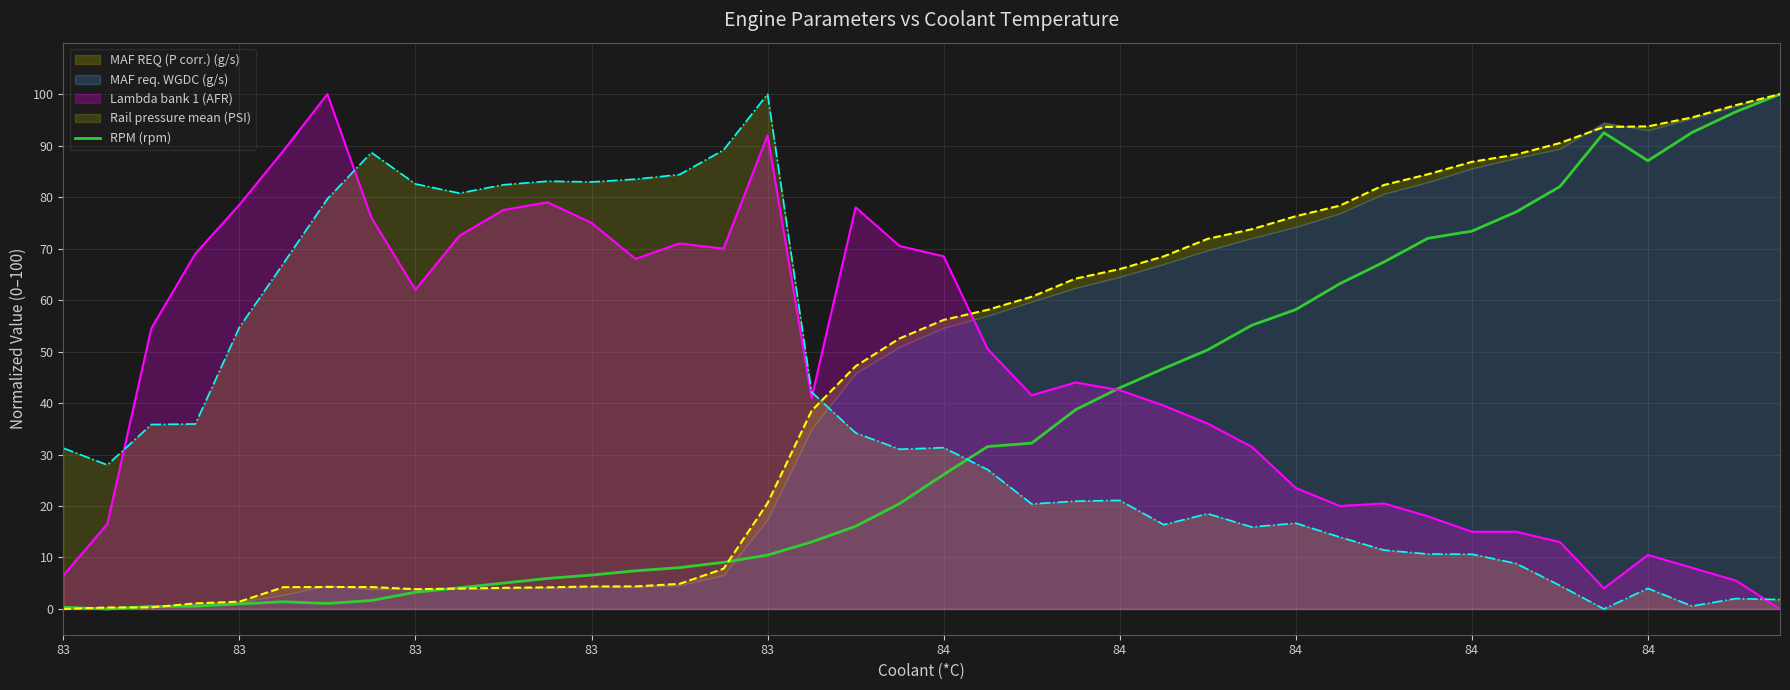

How many positive values are there?

39